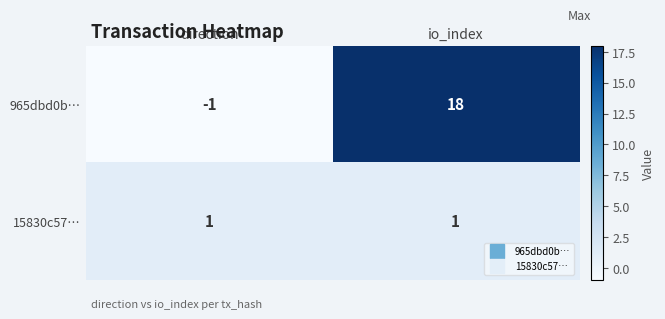

Which series has the largest range (max minus min)?

965dbd0b…